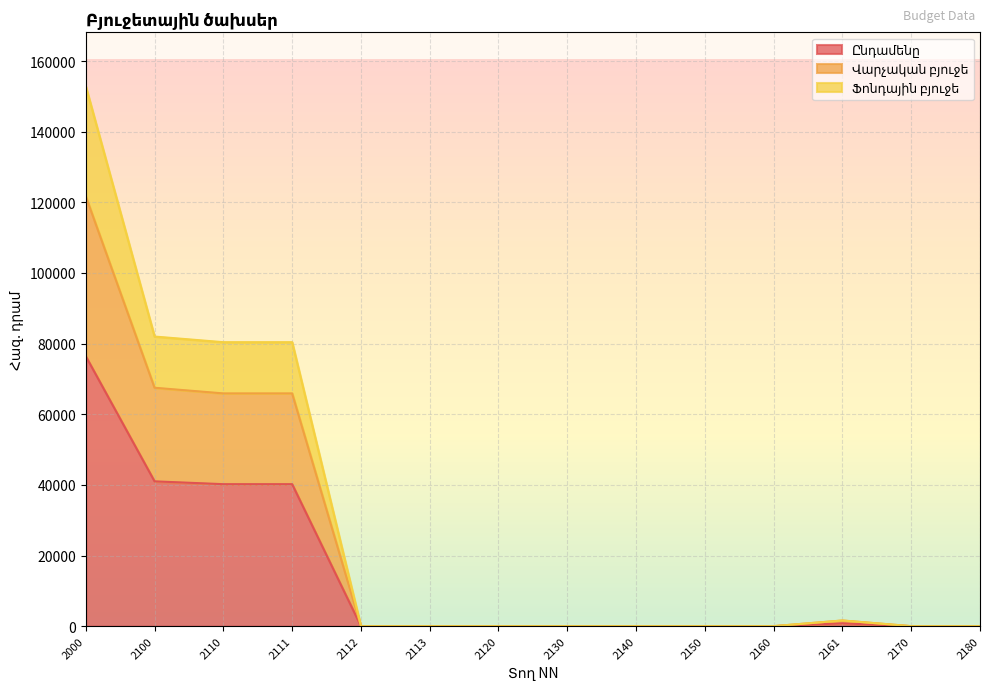

How many values in Վարչական բյուջե are above zero?

5